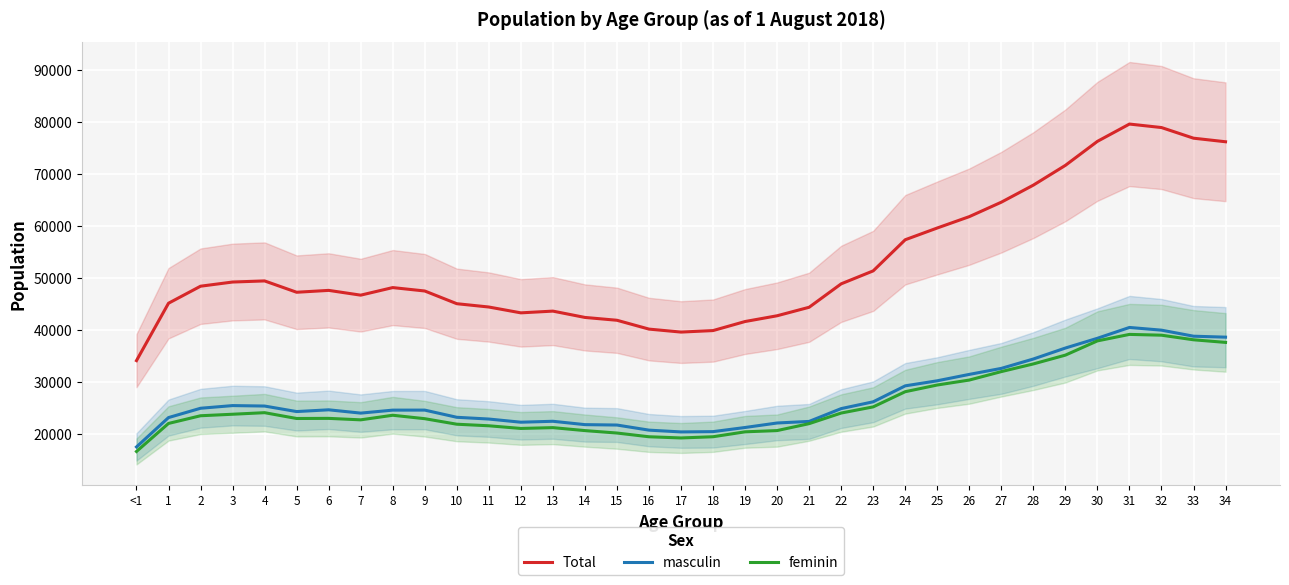

What is the value of the Total point at the 24th from the left?

51374